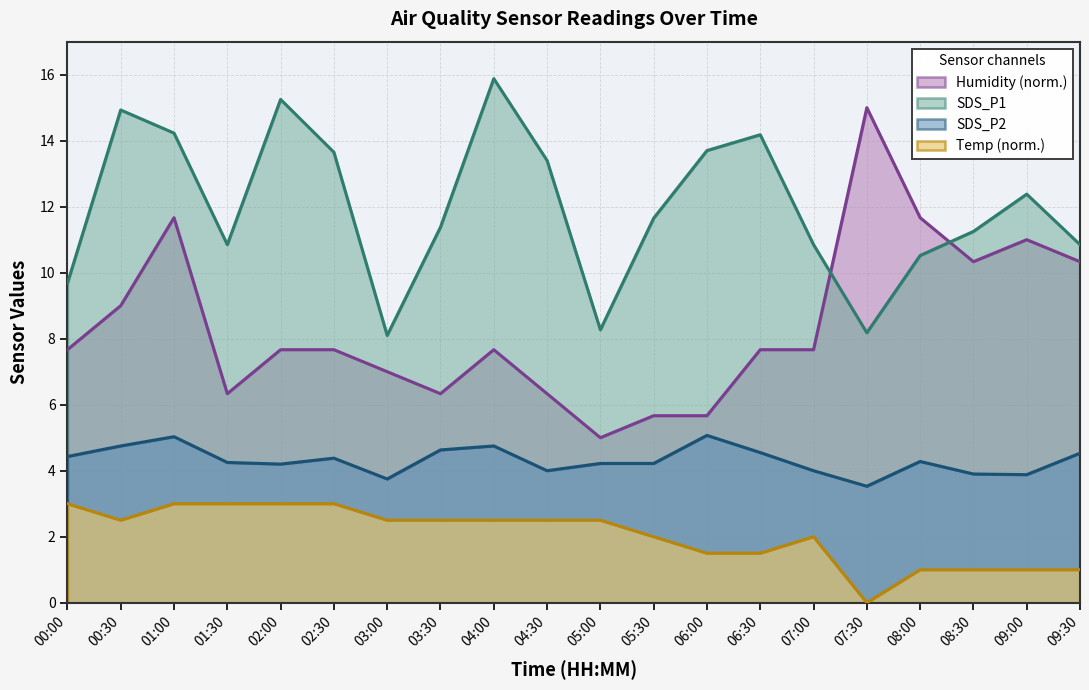

Is the value of Humidity at 06:00 greater than the value of SDS_P1 at 02:00?

No